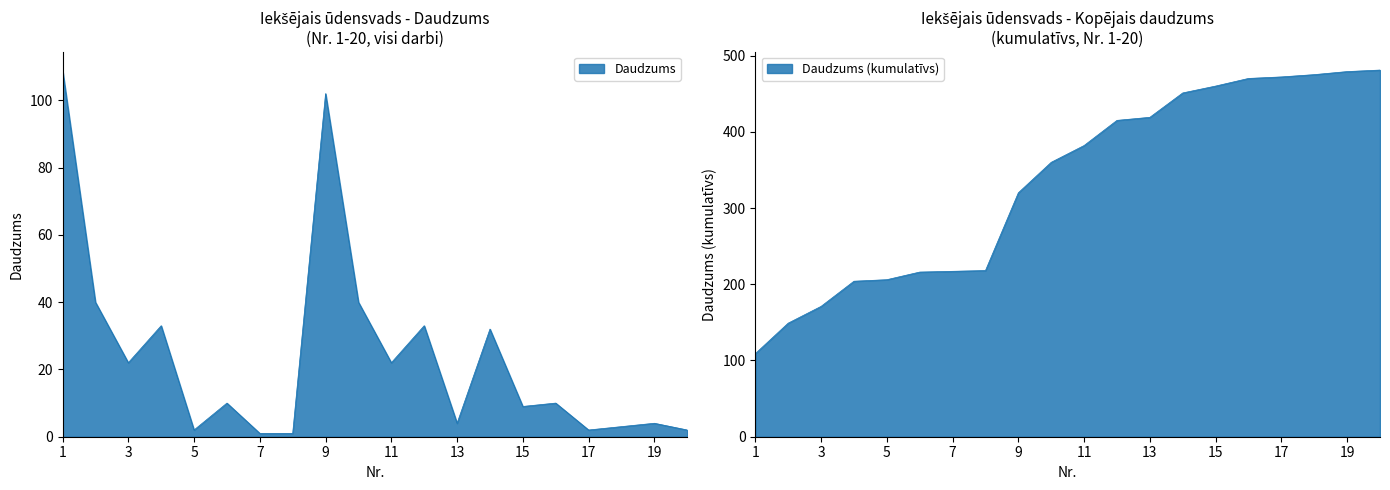

Count the number of values greater than 10.

9